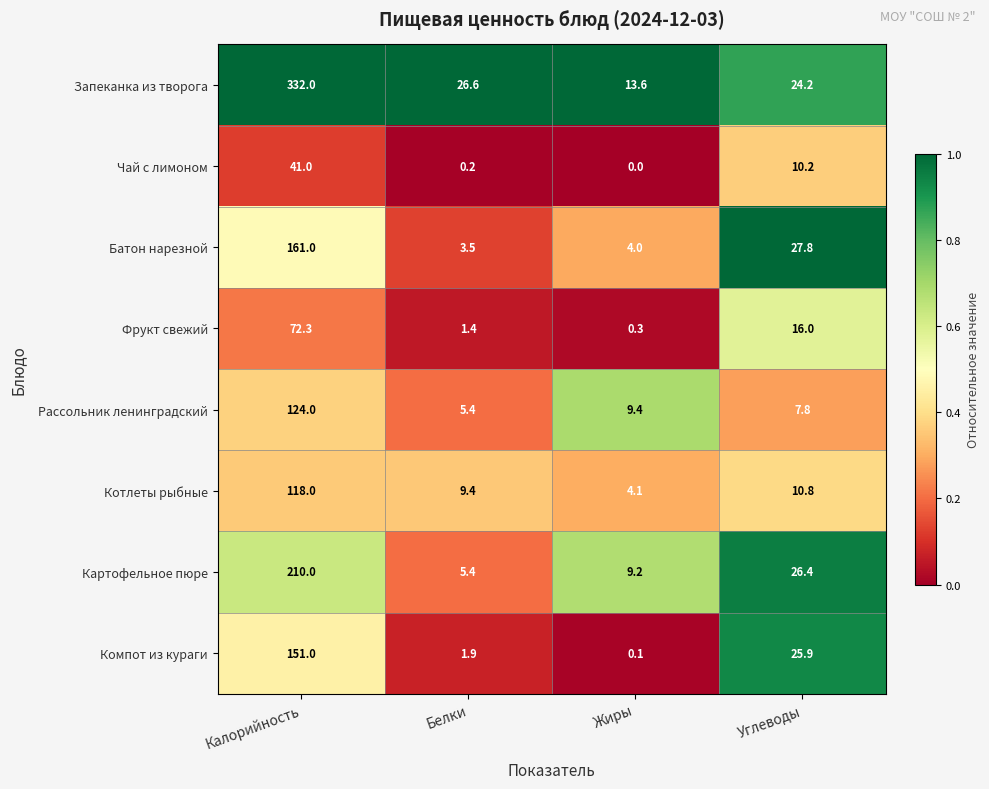

How many values in the Фрукт свежий series are below 16?

2